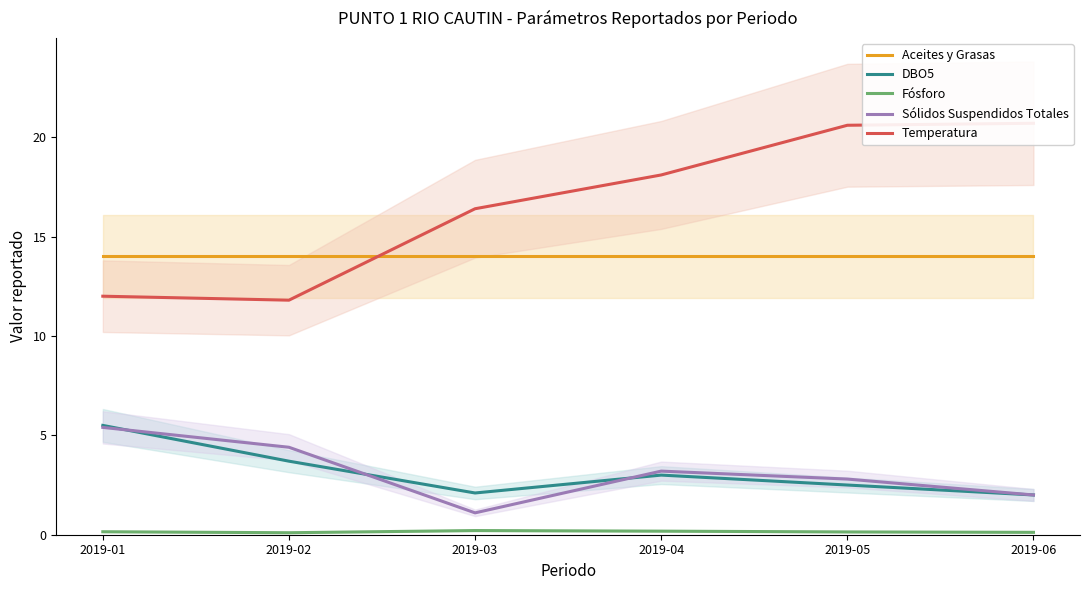

Which series has the largest total across all categories?

Temperatura